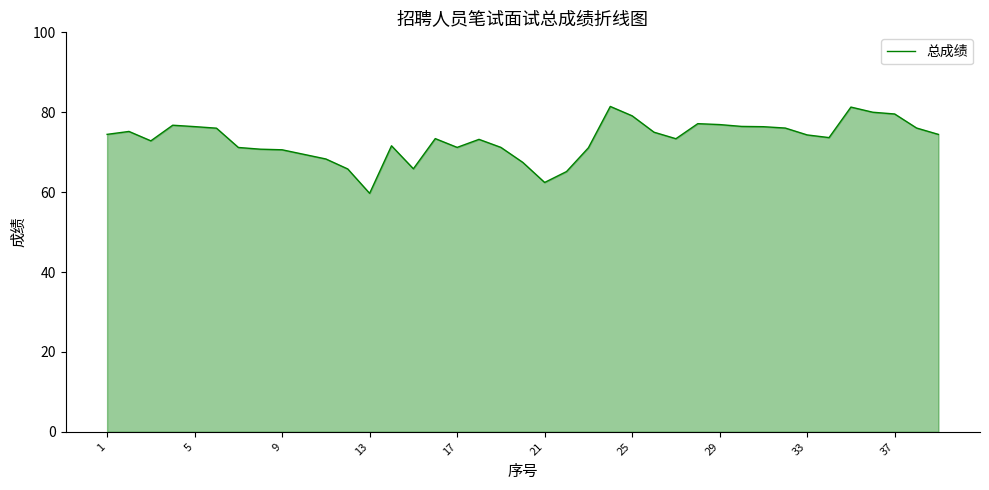

What is the average value?

73.1